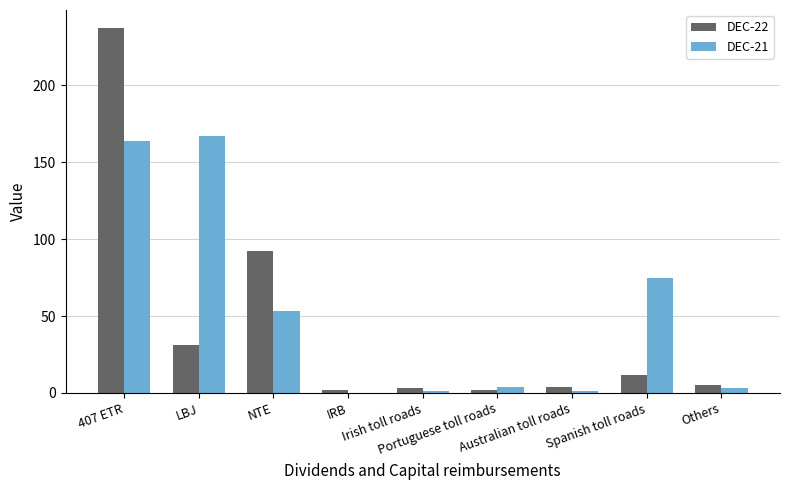

What is the sum of all DEC-22 values?

388